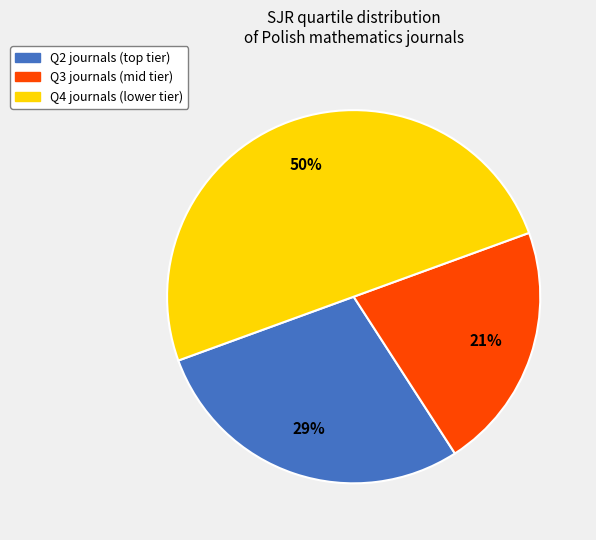

To the nearest percent, what is the difference between the largest and smallest slice percentages?

29%